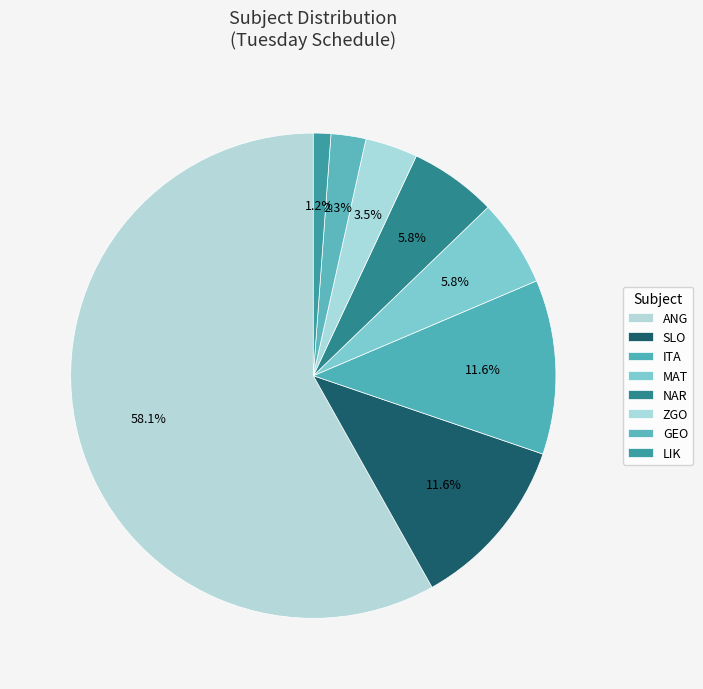

To the nearest percent, what percentage of the pie is ANG?

58%